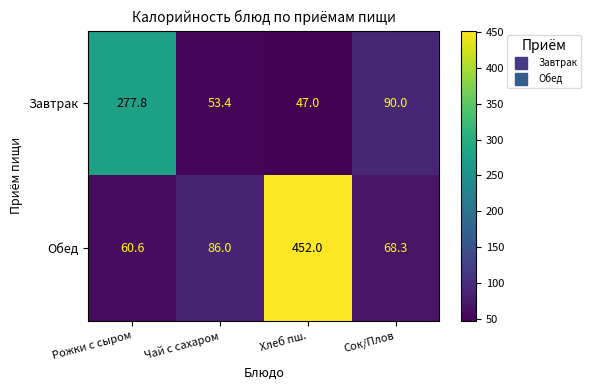

At which category does the chart reach its peak across all series?

Хлеб пш.